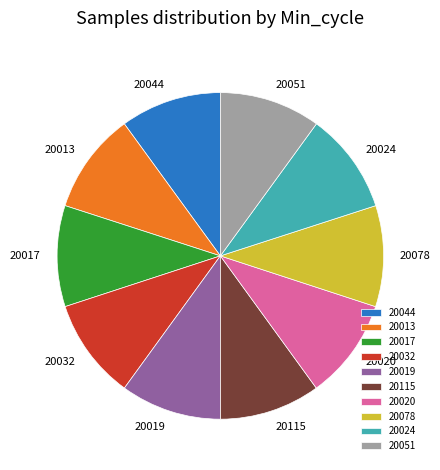

Do 20013 and 20024 together represent more than half of the pie?

No